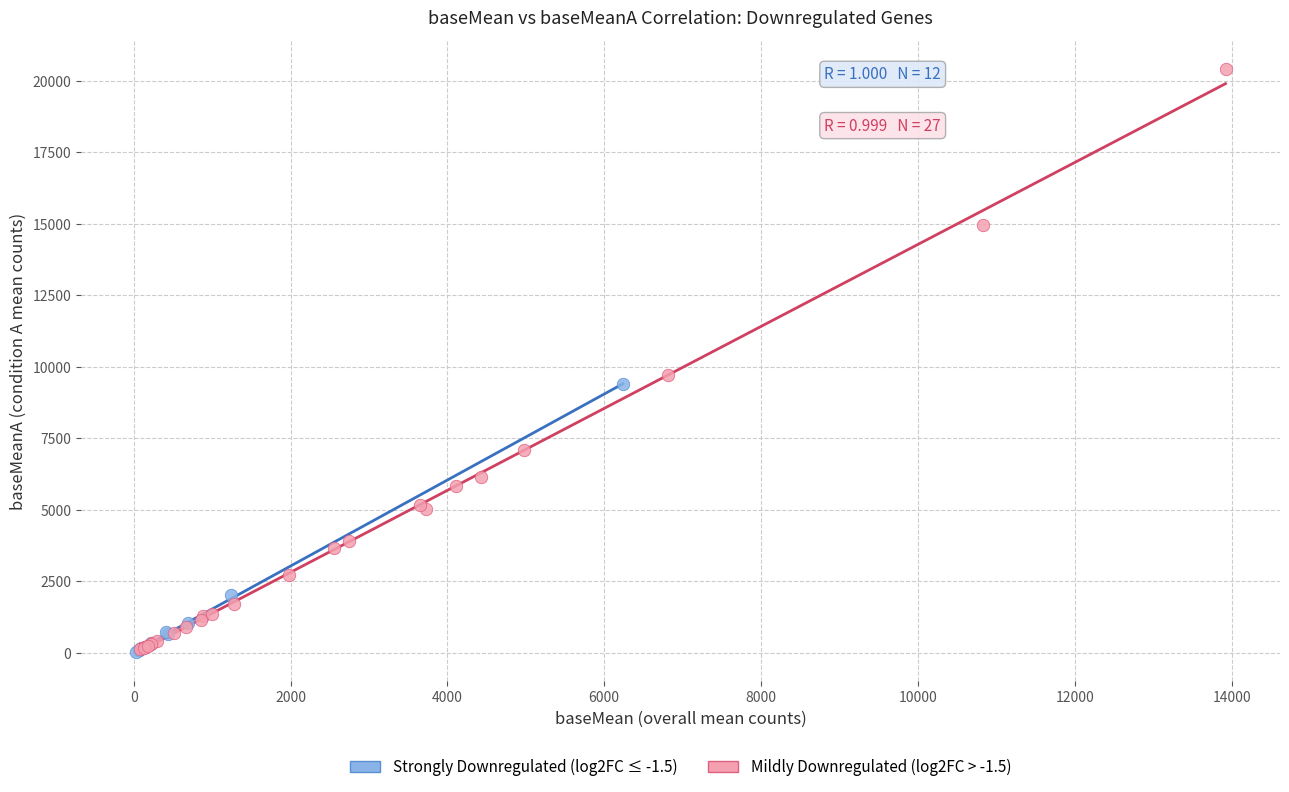

Which series has the largest Y range (max minus min)?

Mildly Downregulated (log2FC > -1.5)